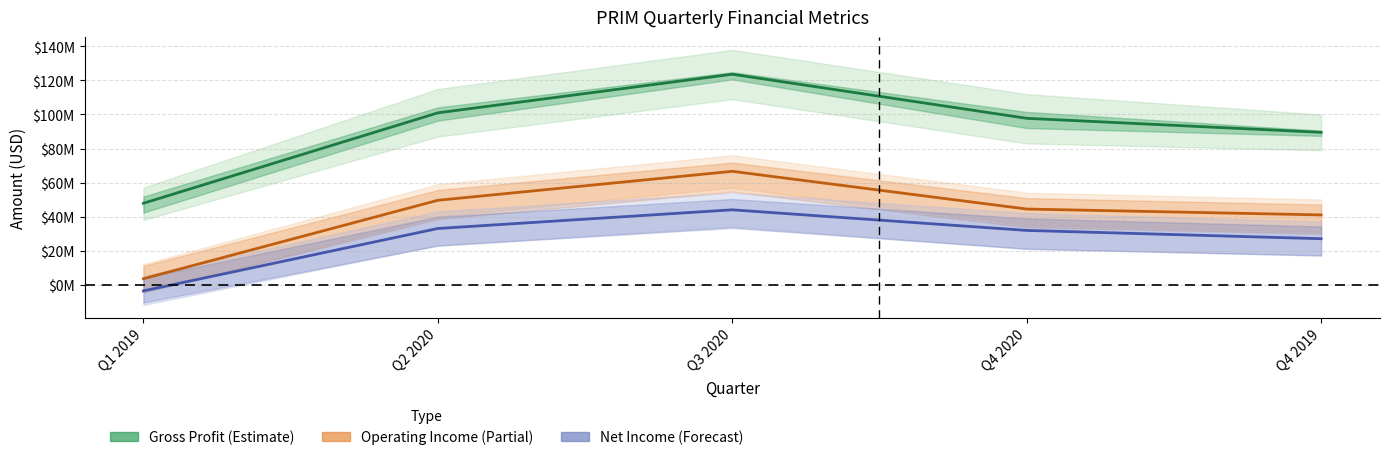

Which series has the largest total across all categories?

Gross Profit